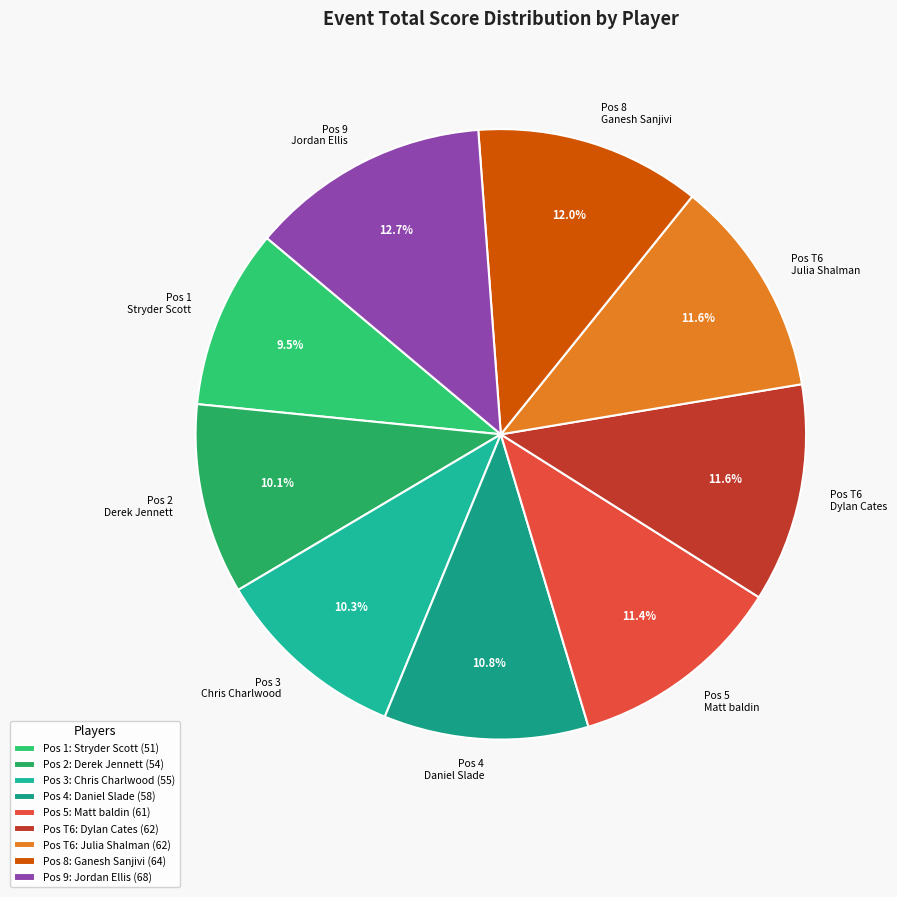

Does Pos 8 Ganesh Sanjivi account for over 50% of the chart?

No